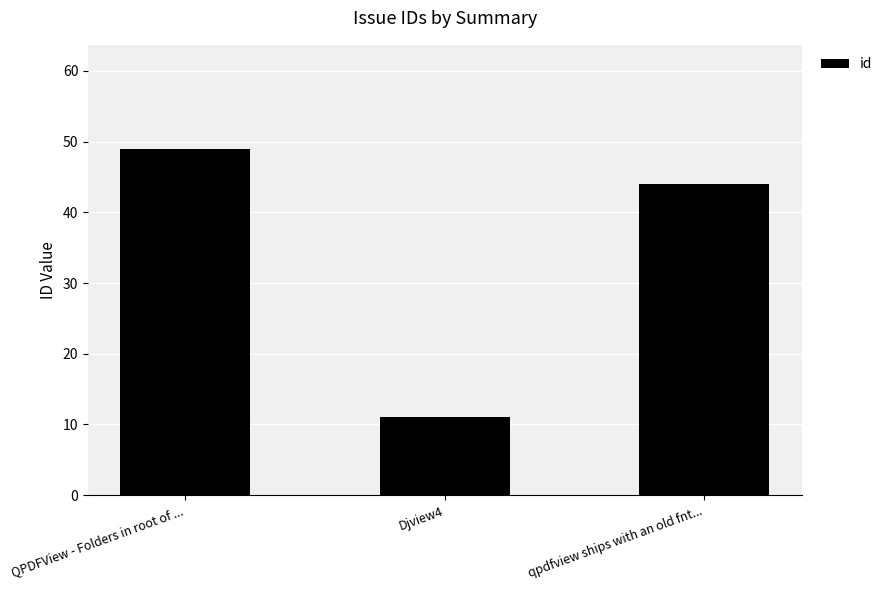

How many values are below 44?

1